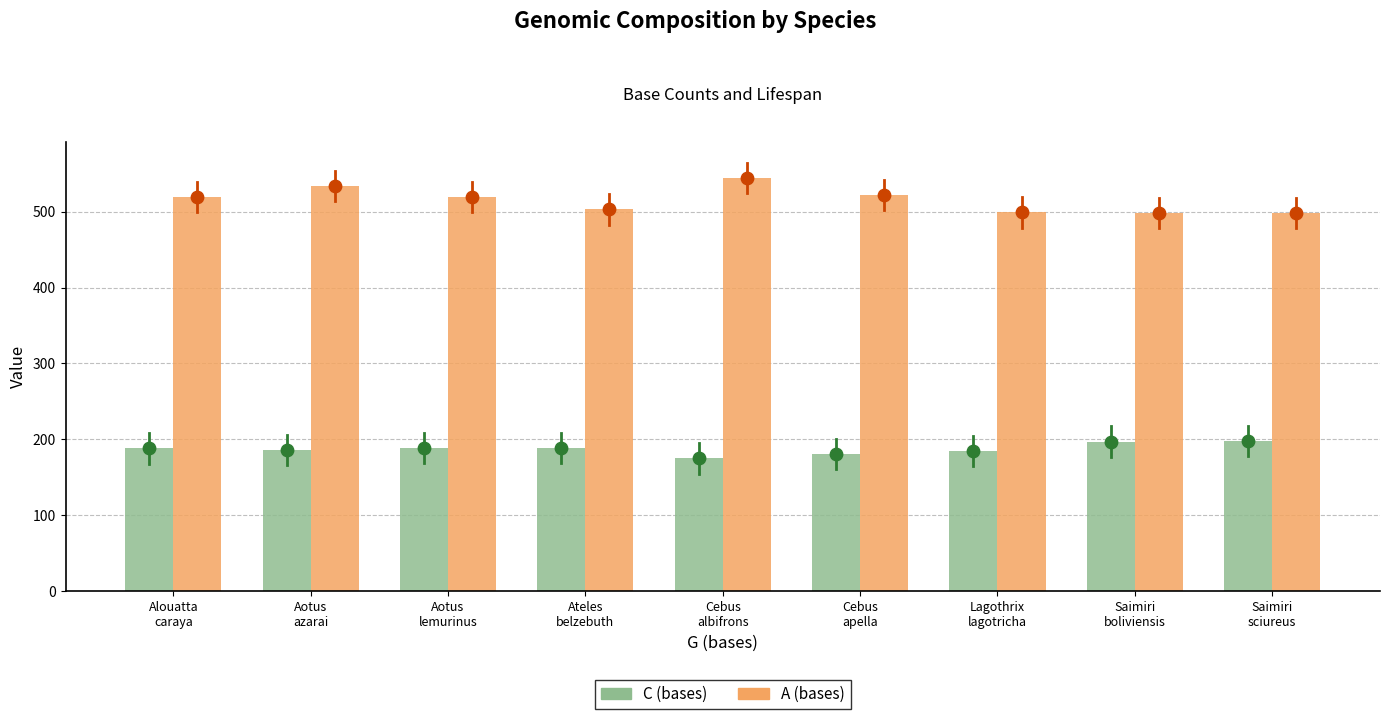

At which category is the sum across all series the highest?

Aotus
azarai